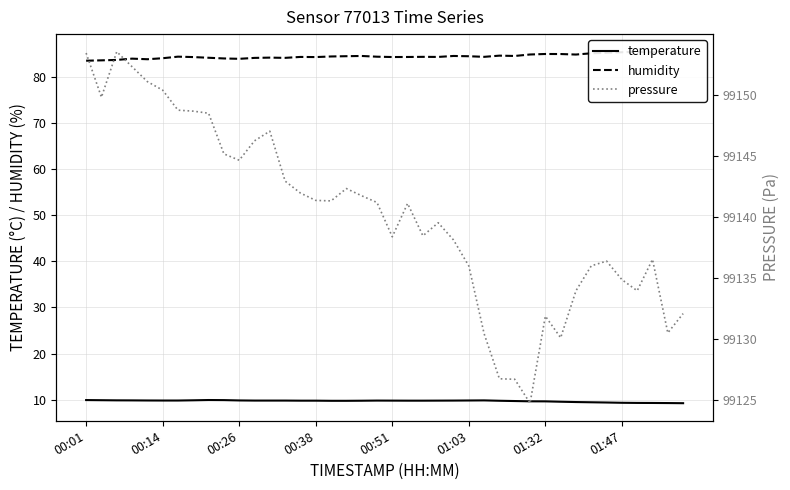

What is the approximate value of temperature at 00:51?

9.8